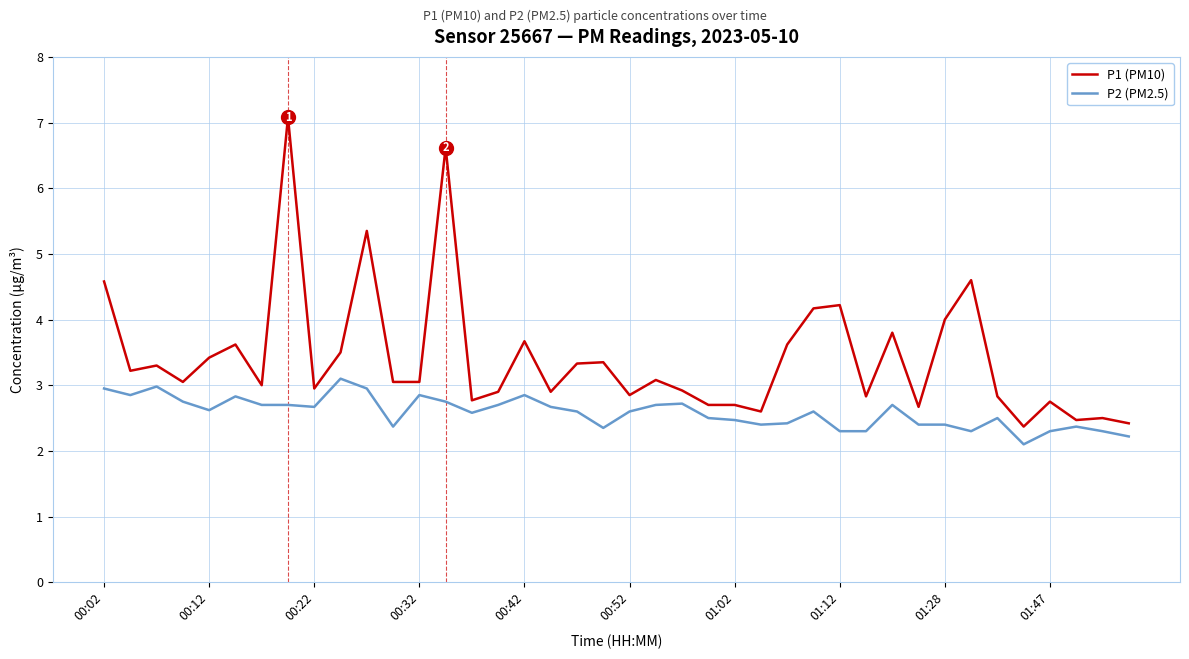

Rank the series by their average value, from highest to lowest.

P1 (PM10), P2 (PM2.5)